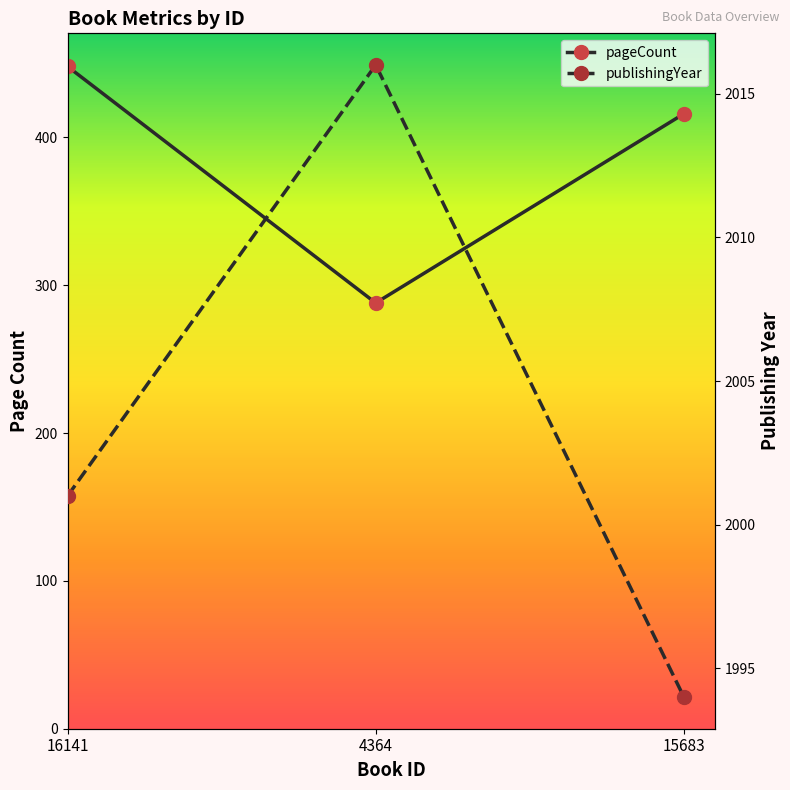

What is the value of the pageCount point at the 3rd from the left?

416